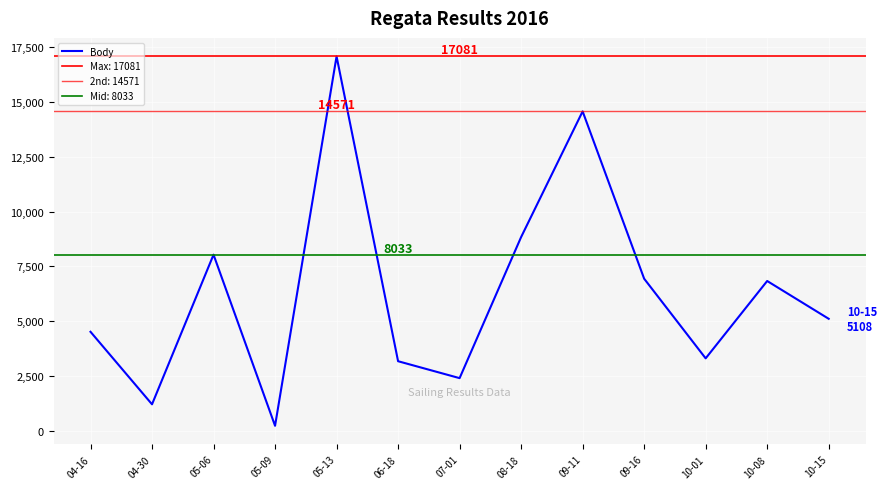

What position from the right is 05-13?

9